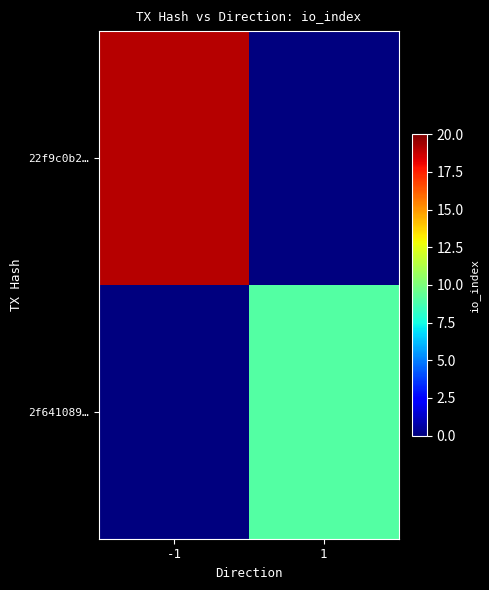

Which category has the lowest value across all series?

1